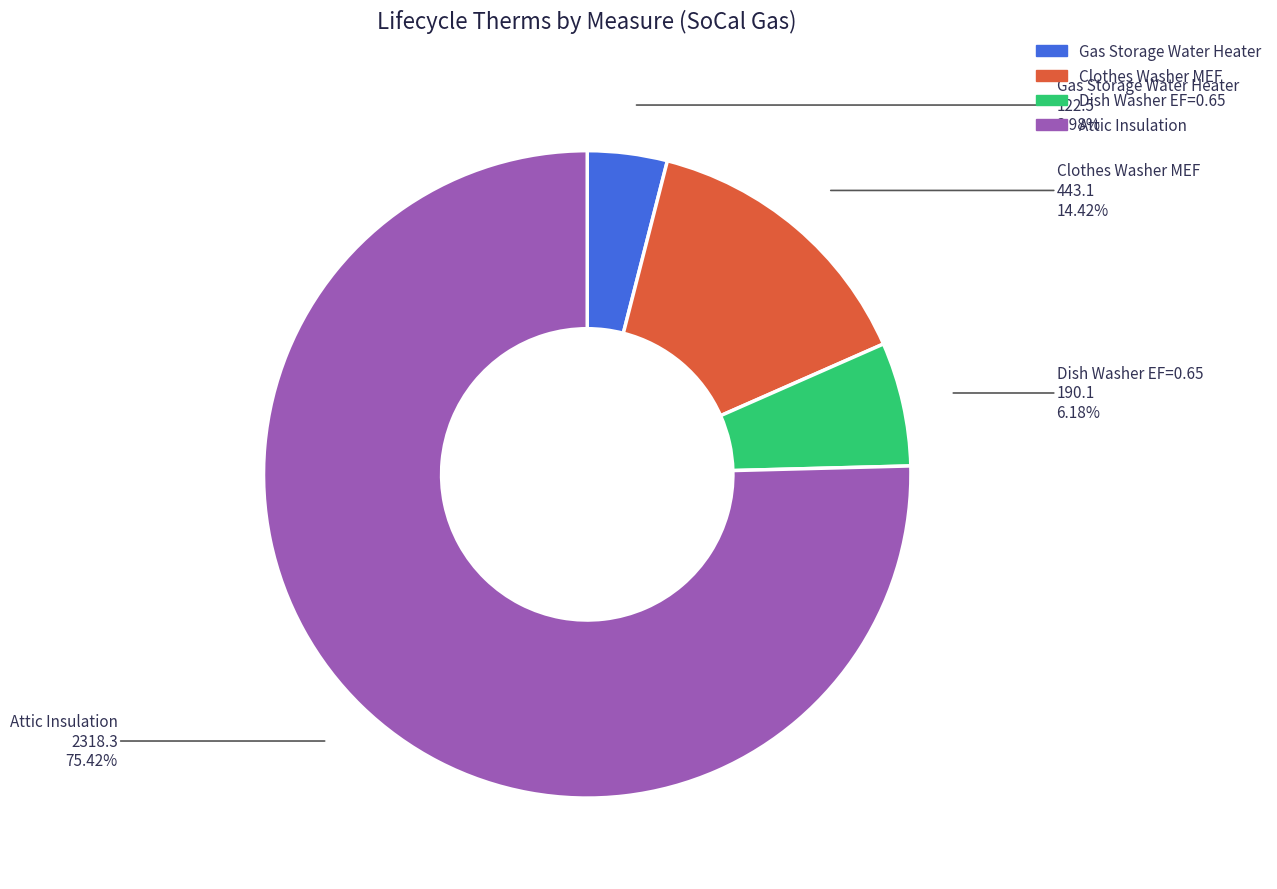

How many slices are in this pie chart?

4